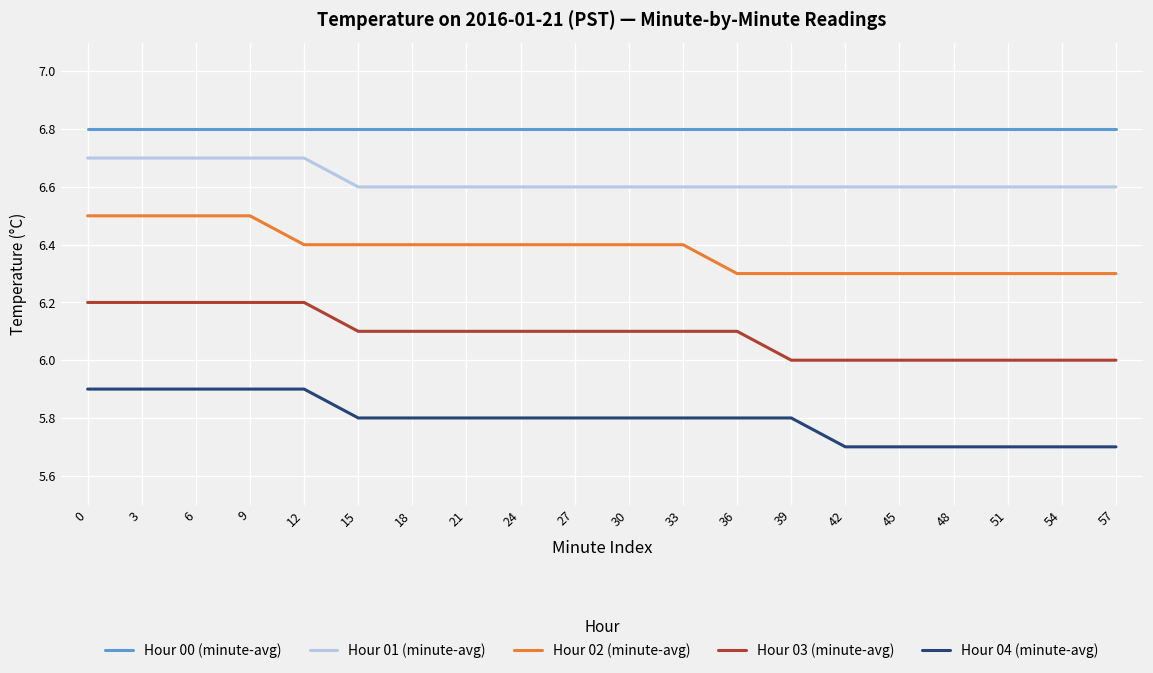

Is it true that Hour 03 (minute-avg) equals 1.4 at 18?

False